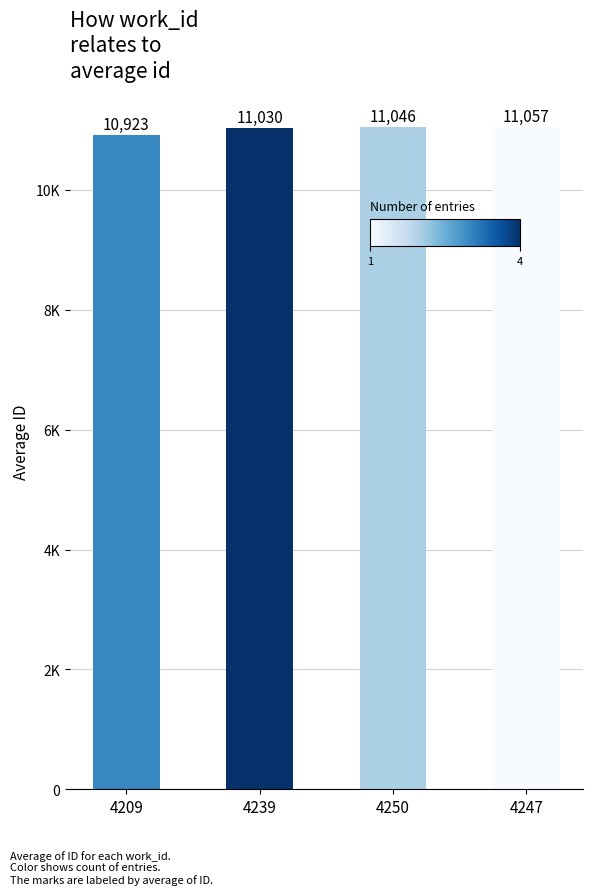

Reading right to left, list all the values displayed in this chart.

11057.0	11046.0	11029.5	10922.7